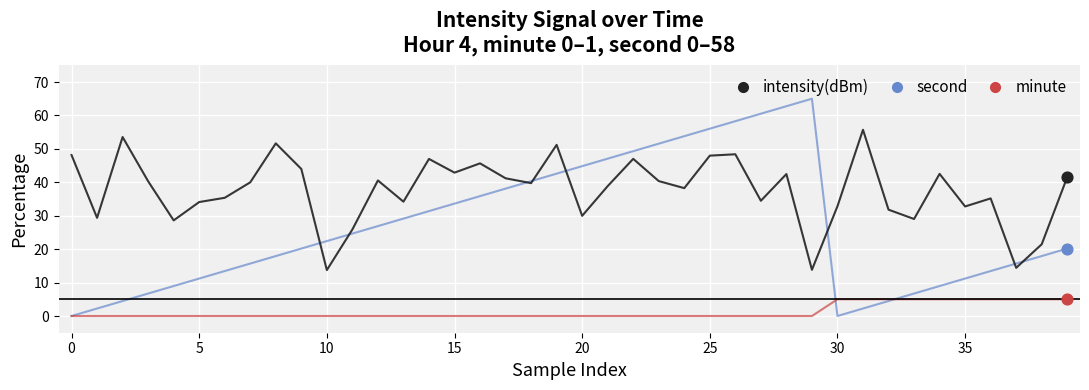

Which series has the largest total across all categories?

intensity(dBm)